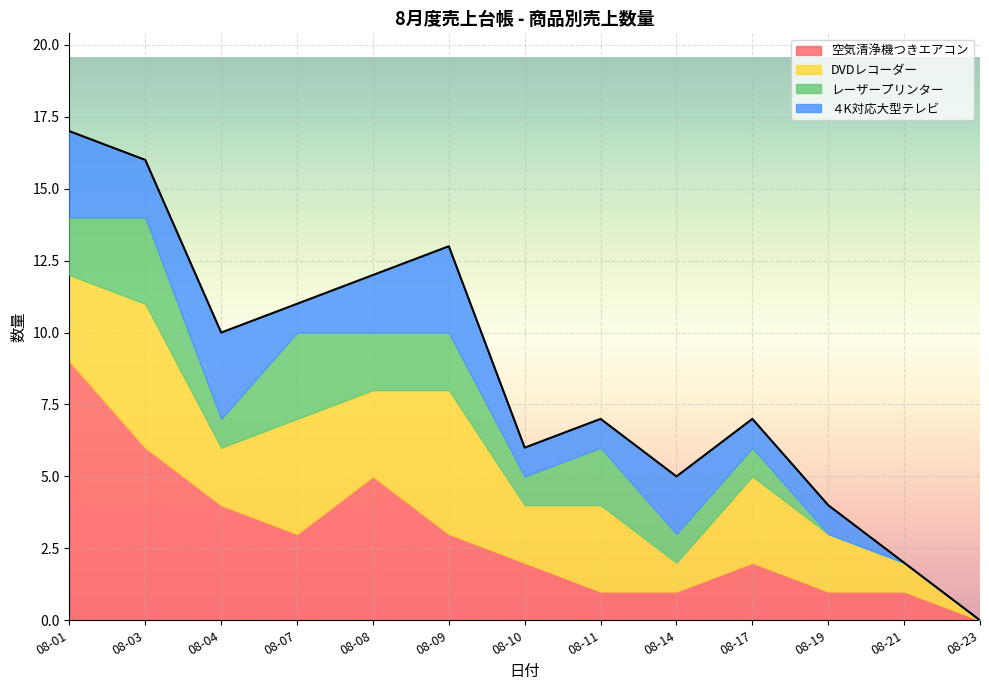

Which category has the lowest value across all series?

08-23